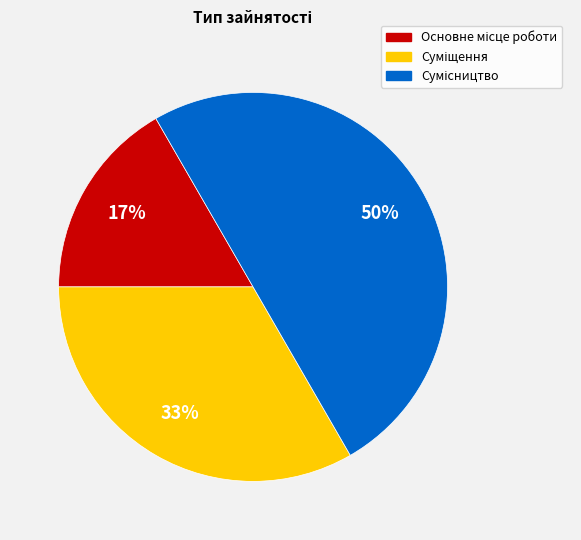

To the nearest percent, what is the average slice percentage?

33%